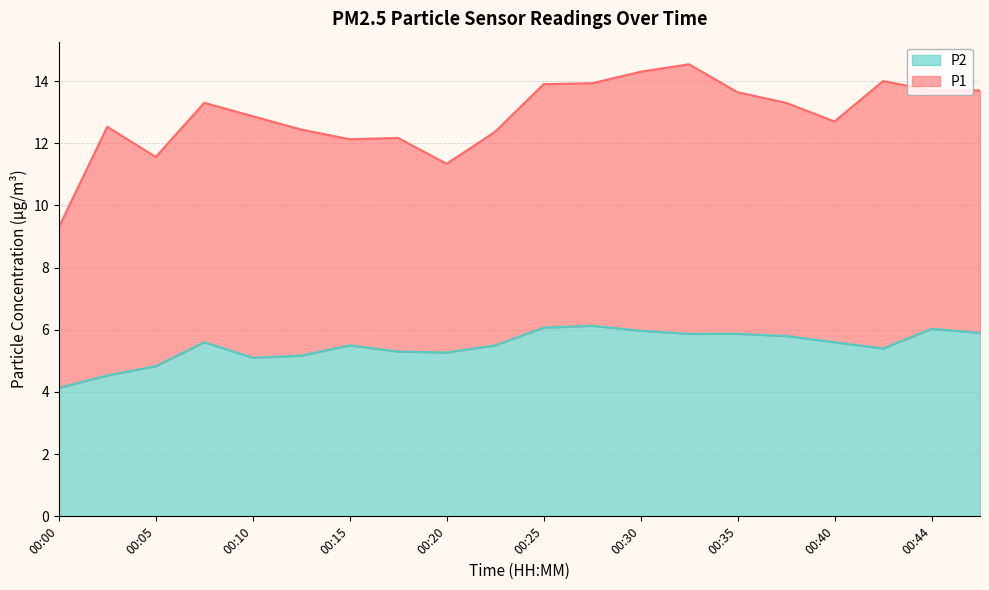

At which category does the data reach its first local valley?

00:10